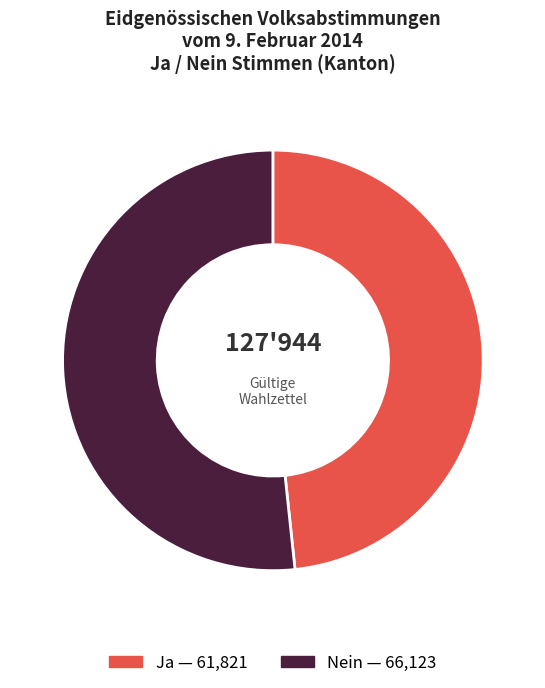

Rank the categories by value from highest to lowest.

Nein, Ja